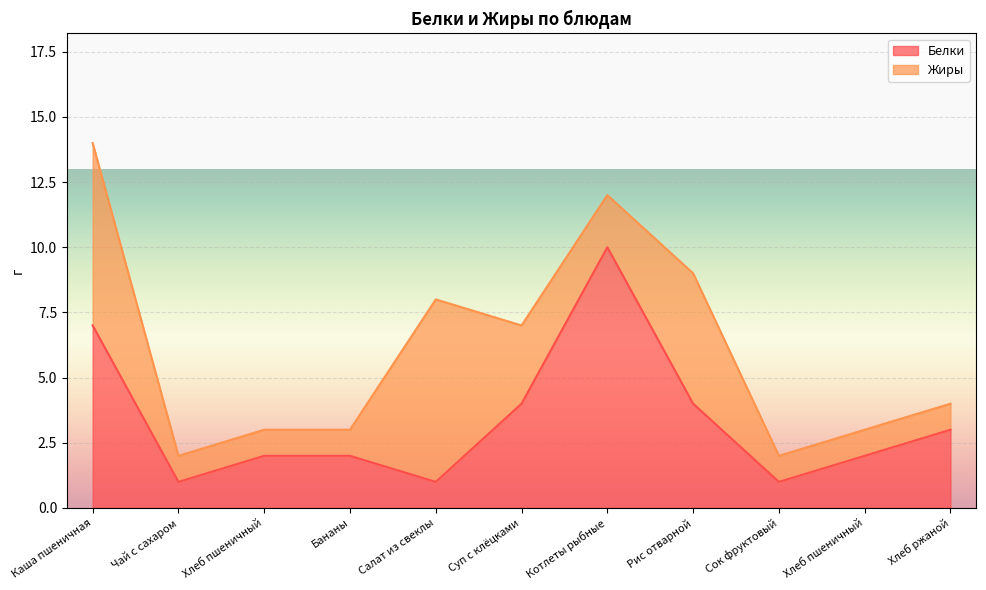

How many points are higher than both their immediate neighbors (excluding endpoints)?

1